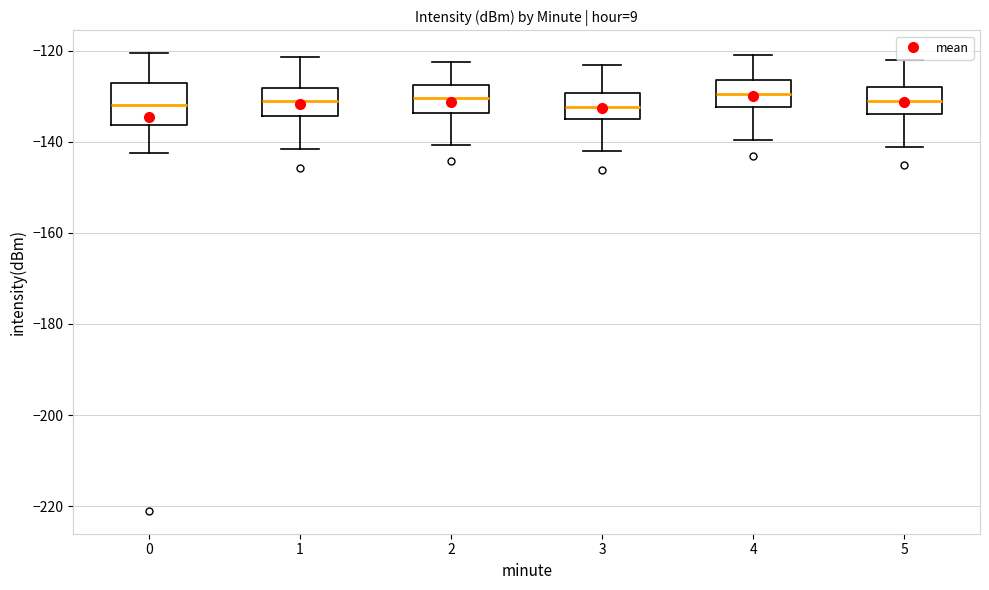

Reading left to right, transcribe this box plot: for each box, give where its median line is, the range the box spans, and where its two whiskers end, as read against the y-axis. The values are not printed on the chart, so give them approximately, as read against the axis.

0: median -132, box -136 to -128, whiskers -142 to -120
1: median -132, box -134 to -128, whiskers -142 to -122
2: median -130, box -134 to -128, whiskers -140 to -122
3: median -132, box -136 to -130, whiskers -142 to -124
4: median -130, box -132 to -126, whiskers -140 to -120
5: median -130, box -134 to -128, whiskers -142 to -122